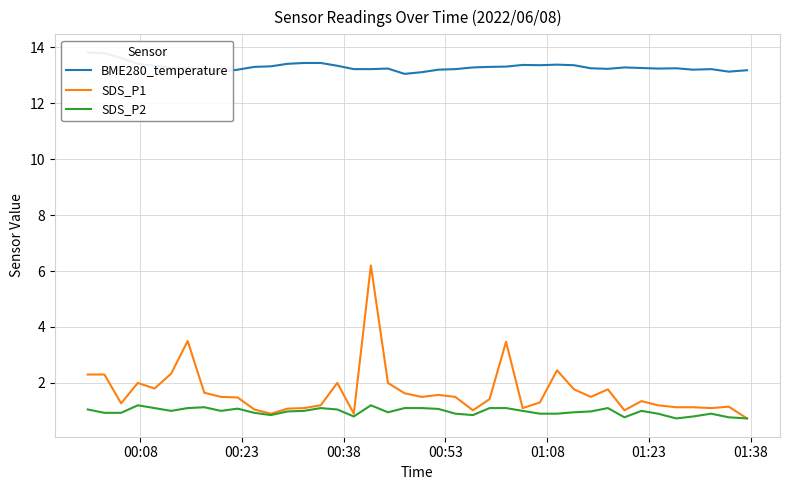

Count the number of data series in this chart.

3